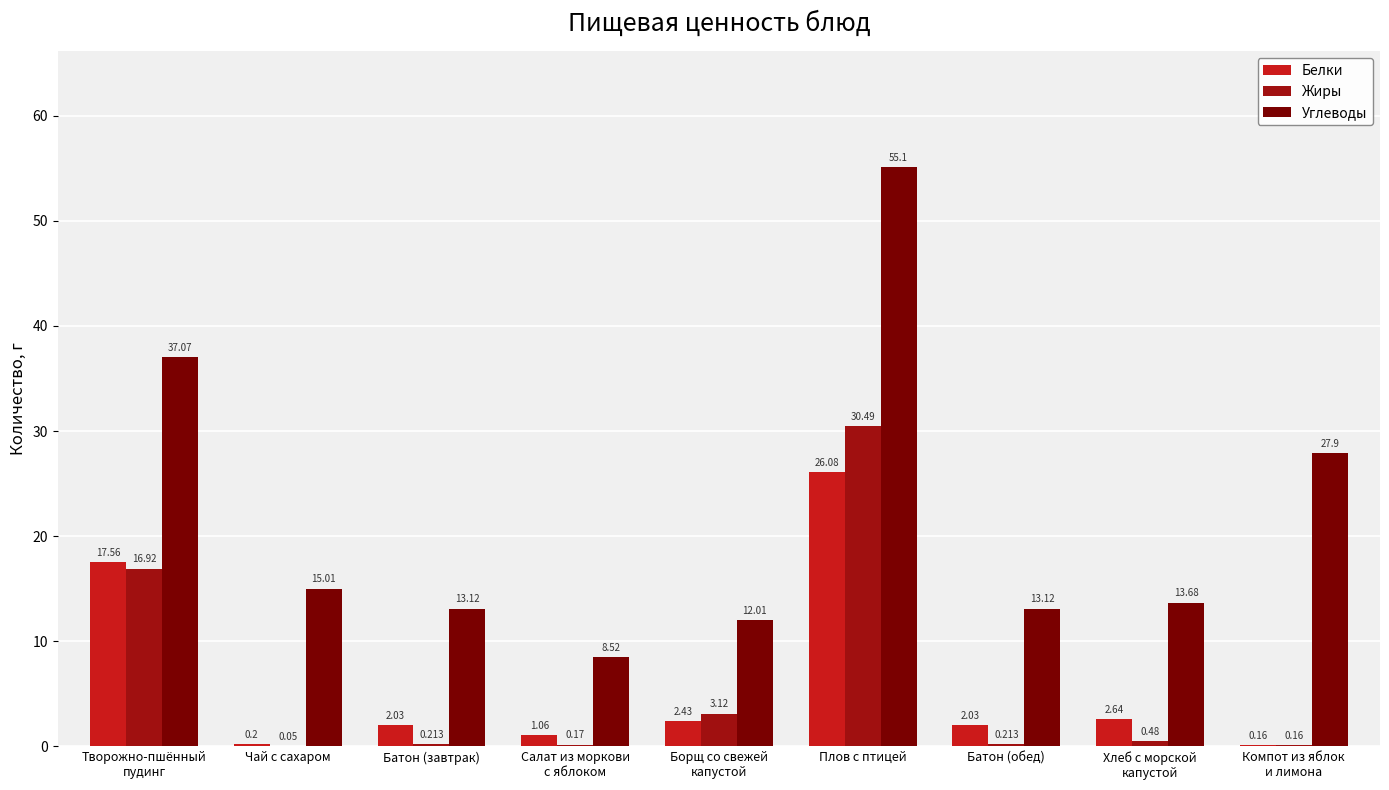

How many groups of bars are there?

9